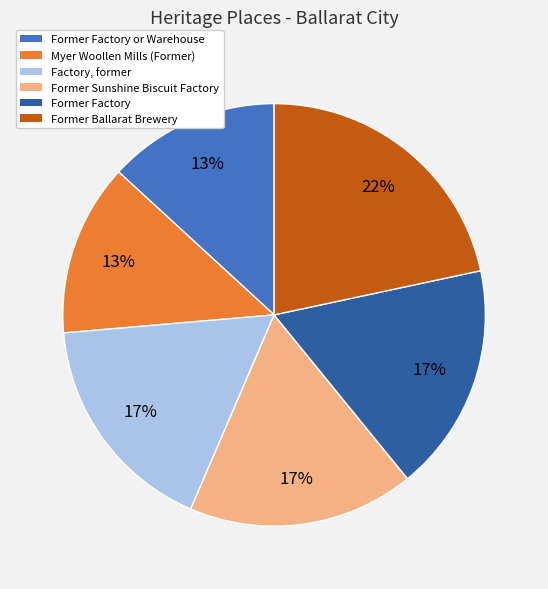

How many slices are in this pie chart?

6